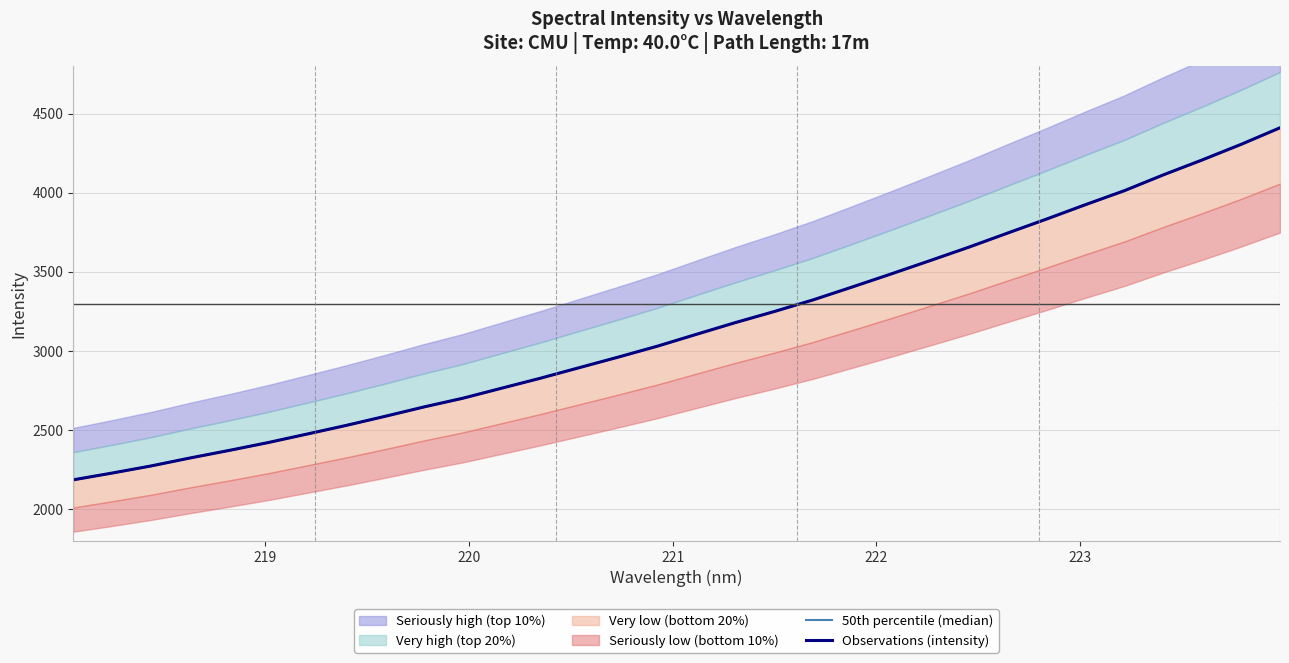

Reading left to right, extract all data points from this chart.

50th percentile (median): 2186.1	2228.9	2274.0	2324.2	2371.8	2421.4	2475.2	2529.6	2587.1	2646.4	2701.6	2765.2	2828.5	2895.3	2962.0	3030.7	3105.4	3179.3	3249.3	3323.0	3404.0	3486.5	3570.7	3655.8	3745.2	3833.6	3924.4	4012.8	4112.5	4206.8	4305.2	4409.8
Observations (intensity): 2186.1	2228.9	2274.0	2324.2	2371.8	2421.4	2475.2	2529.6	2587.1	2646.4	2701.6	2765.2	2828.5	2895.3	2962.0	3030.7	3105.4	3179.3	3249.3	3323.0	3404.0	3486.5	3570.7	3655.8	3745.2	3833.6	3924.4	4012.8	4112.5	4206.8	4305.2	4409.8